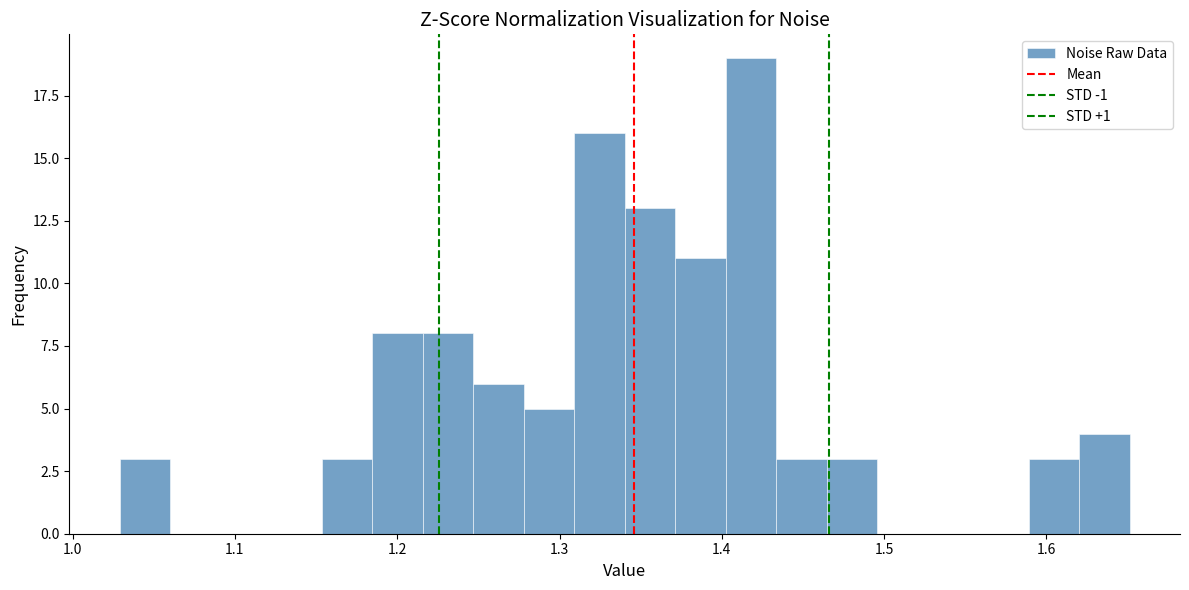

Read against the x-axis, roughly where is the centre of the tallest bar?

1.42